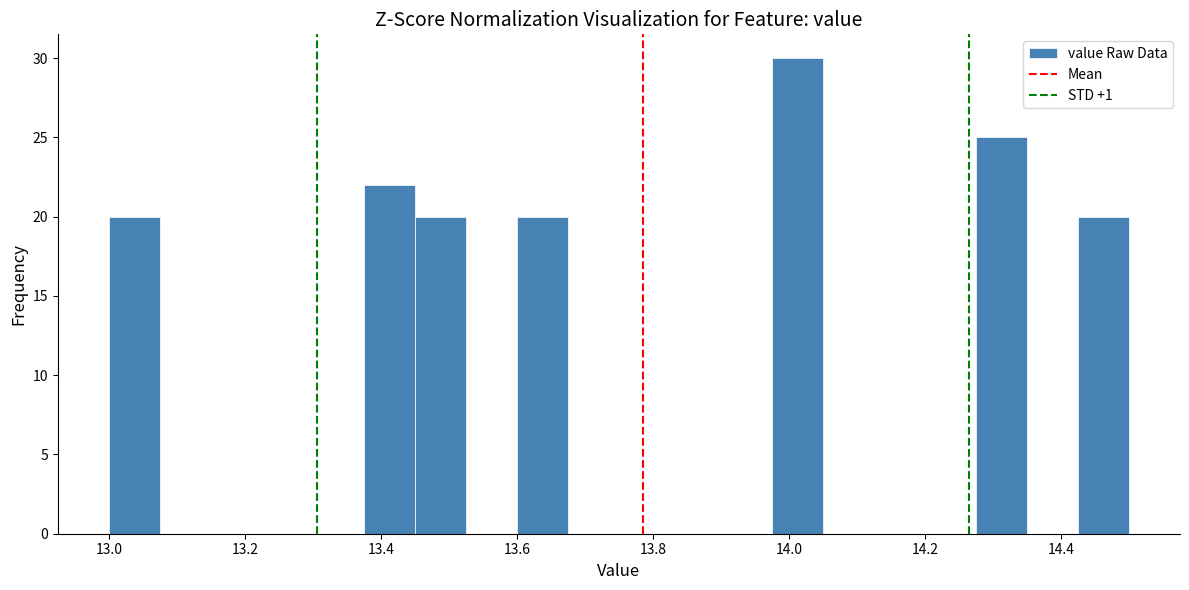

Around what value on the x-axis is the tallest bar? Give the approximate position of its centre, as read against the axis.

14.02